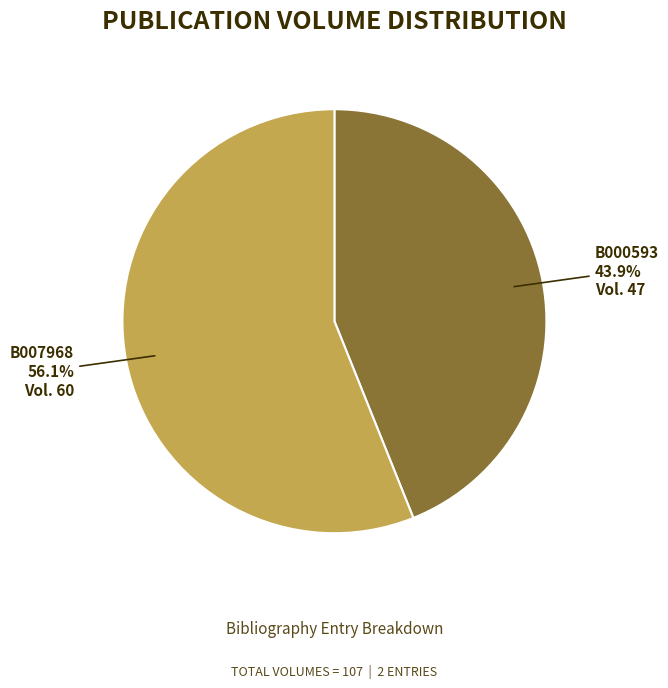

What percentage do B007968 and B000593 together represent?

100.0%